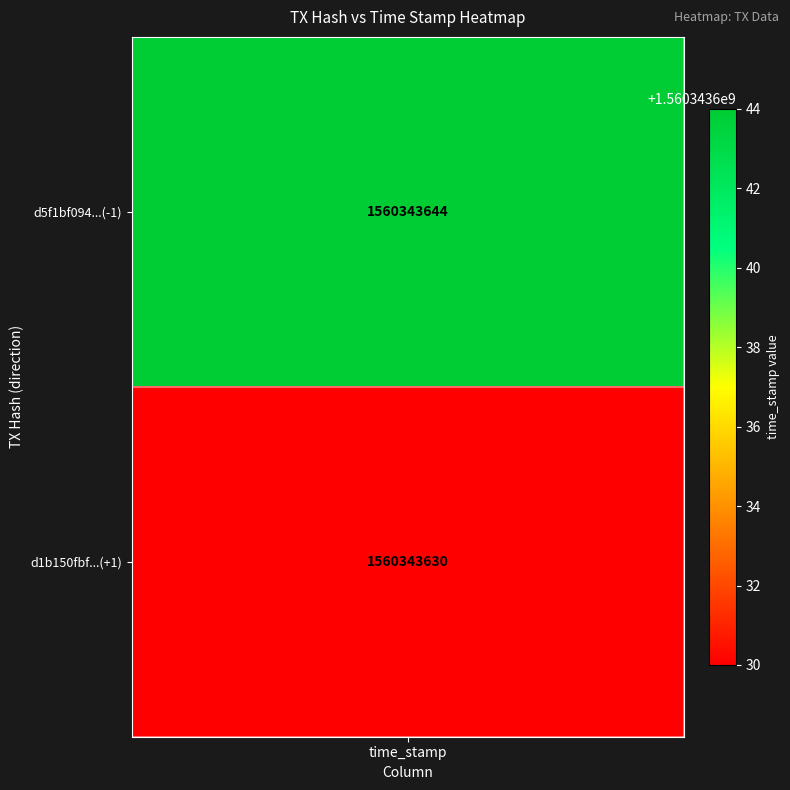

True or false: d5f1bf0941fb703feabc499d4cb44b4ca186b91 has a value of 0 at 0.

False